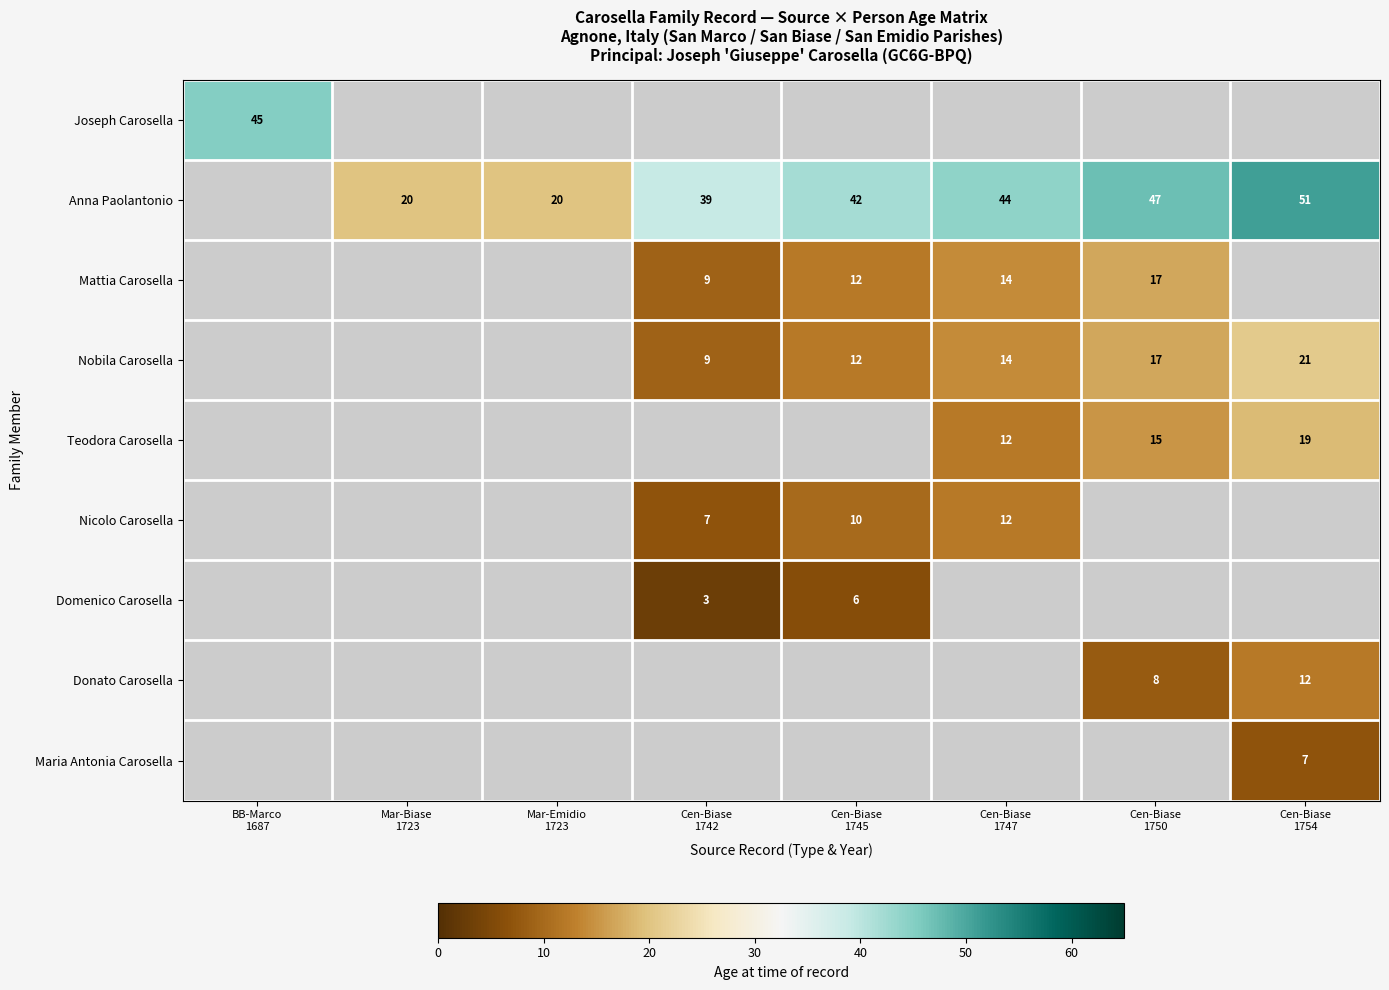

Which series has the widest spread of values?

Anna Paolantonio